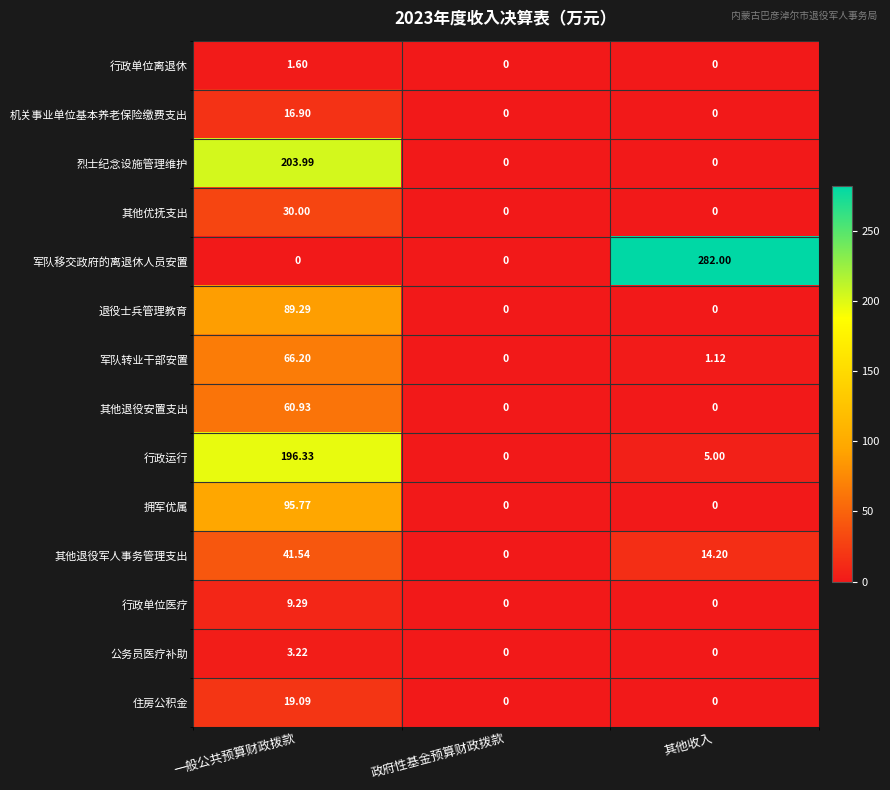

Which category has the highest value in the 其他优抚支出 series?

一般公共预算财政拨款